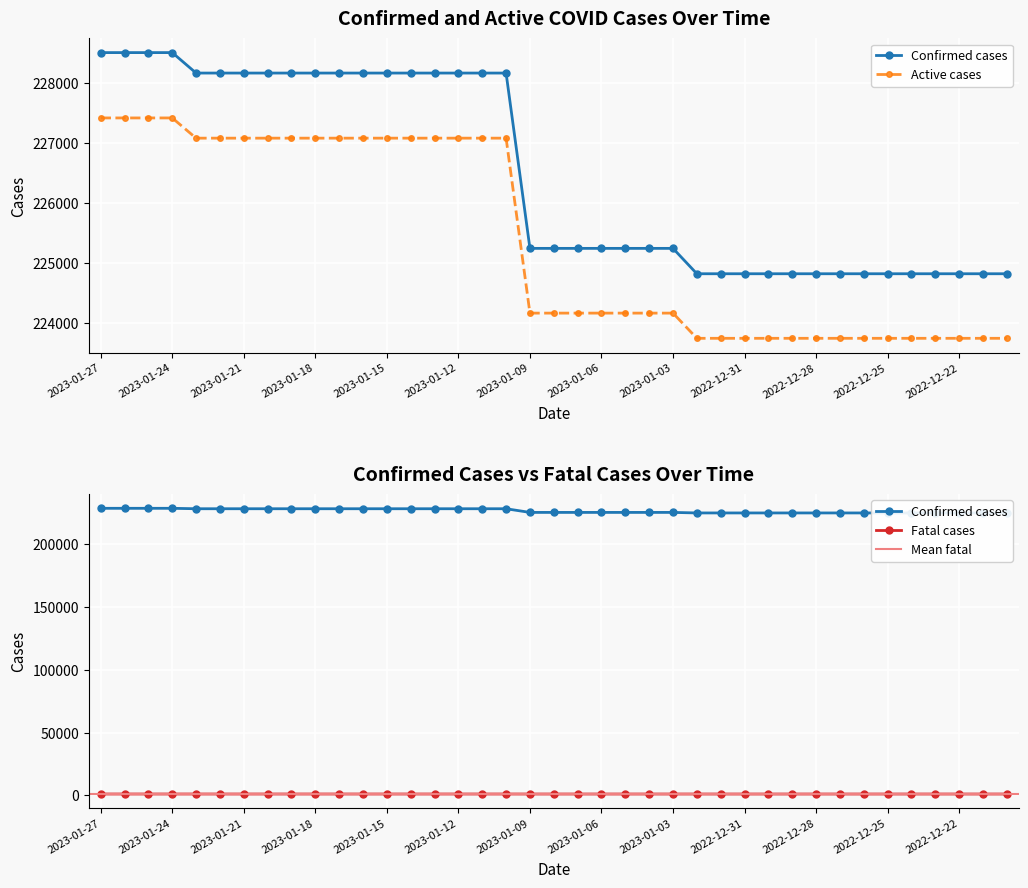

What is the sum of all Confirmed cases values?

8832749